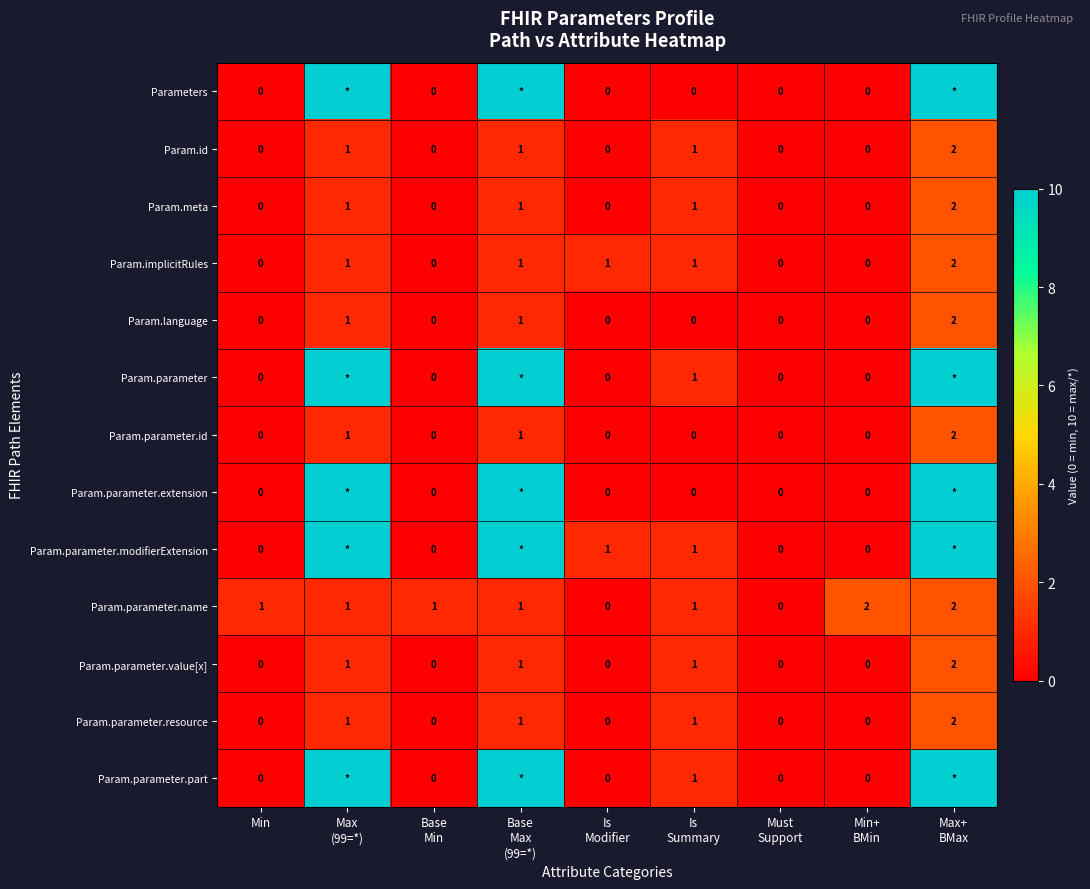

How many Param.implicitRules values are between 0 and 1?

8